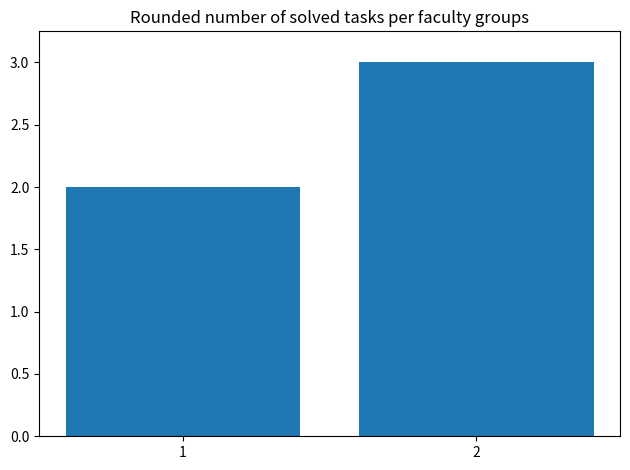

What is the minimum value shown in the chart?

2